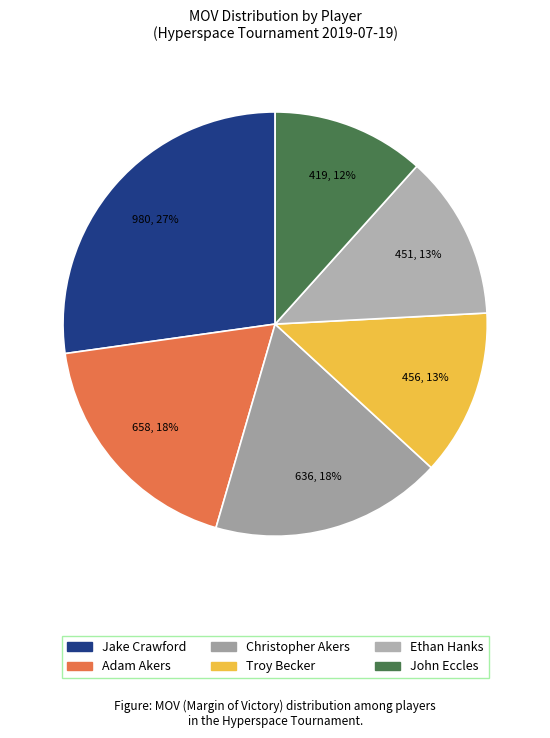

What percentage do Adam Akers and Ethan Hanks together represent?

30.8%